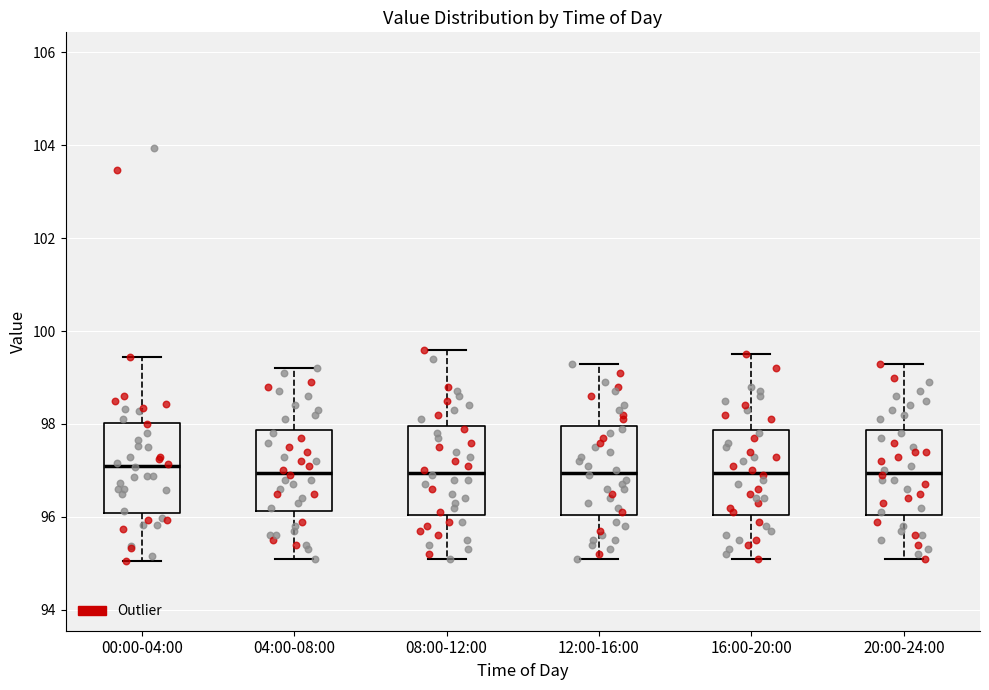

Where does the upper whisker of the box for 00:00-04:00 end on the y-axis? The values are not printed on the chart, so give them approximately, as read against the axis.

99.4